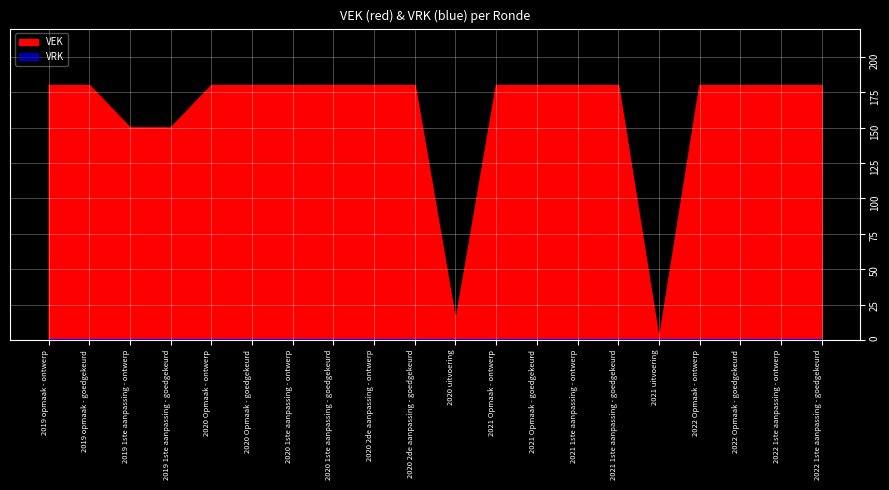

What is the label of the 19th point from the left?

2022 1ste aanpassing - ontwerp